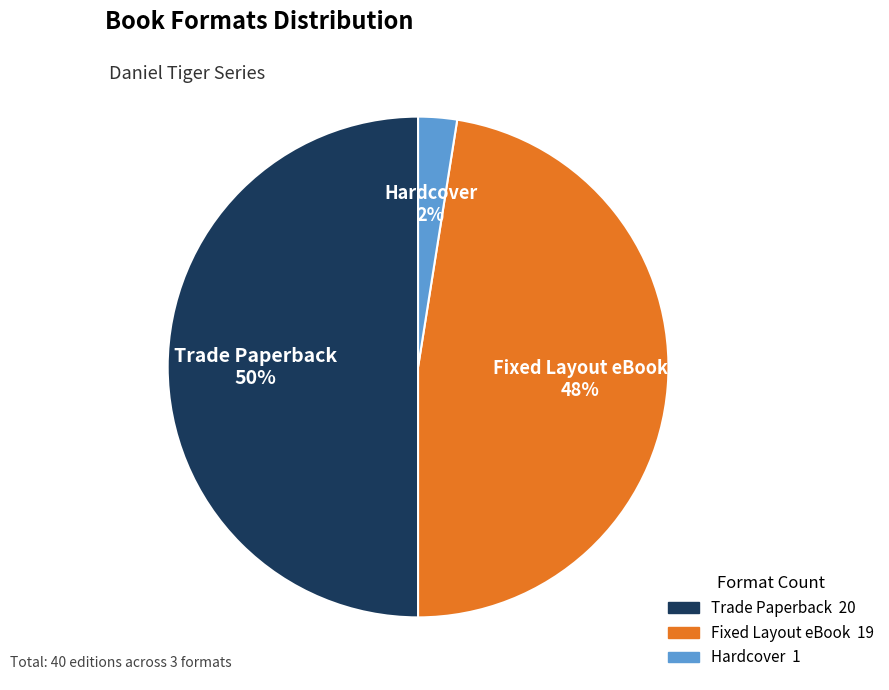

Do Trade Paperback and Fixed Layout eBook together represent more than half of the pie?

Yes